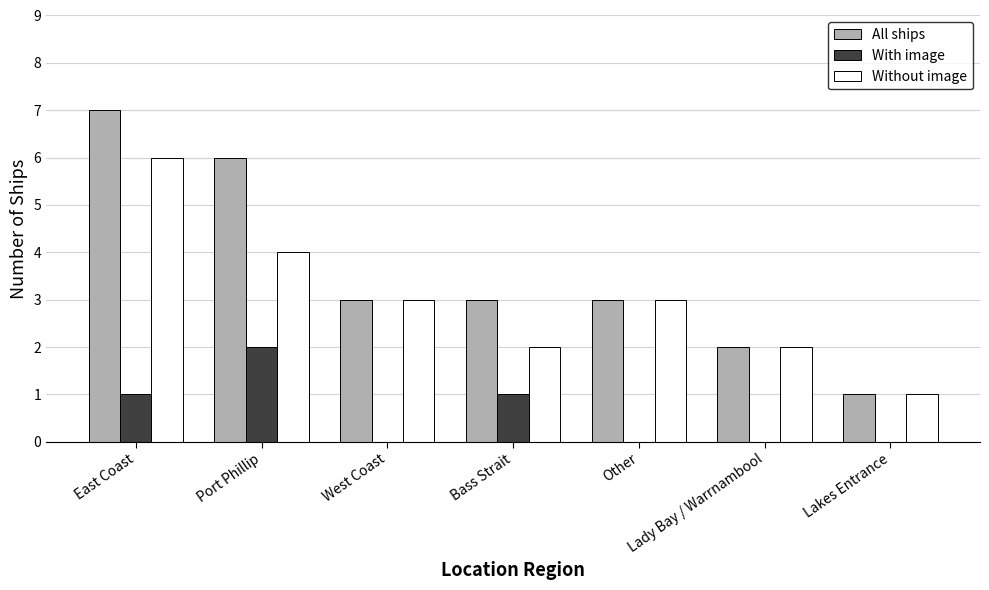

Between Port Phillip and West Coast, which series saw the biggest shift?

All ships